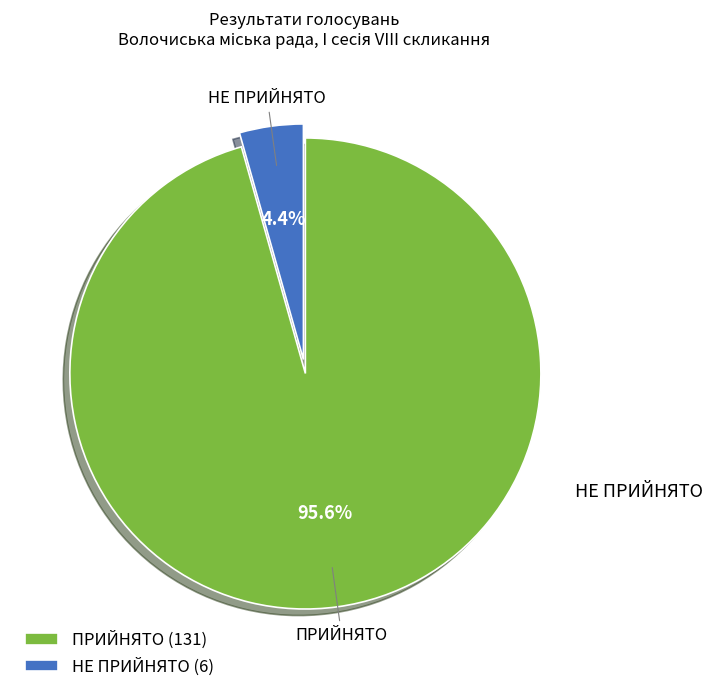

Is ПРИЙНЯТО (131) the majority of the pie?

Yes